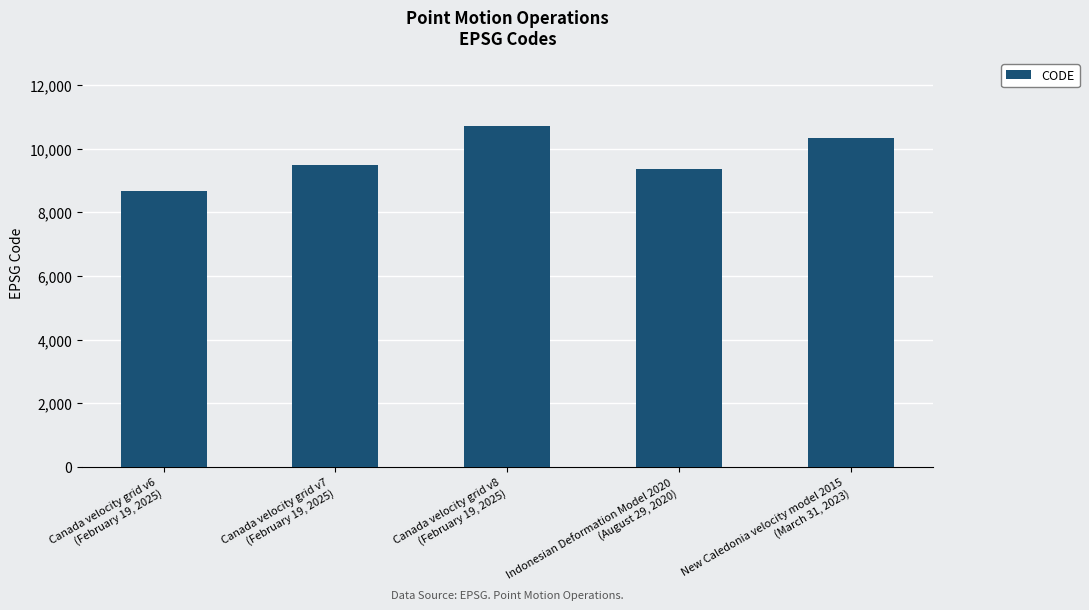

List the labels in order of value, smallest first.

Canada velocity grid v6
(February 19, 2025), Indonesian Deformation Model 2020
(August 29, 2020), Canada velocity grid v7
(February 19, 2025), New Caledonia velocity model 2015
(March 31, 2023), Canada velocity grid v8
(February 19, 2025)